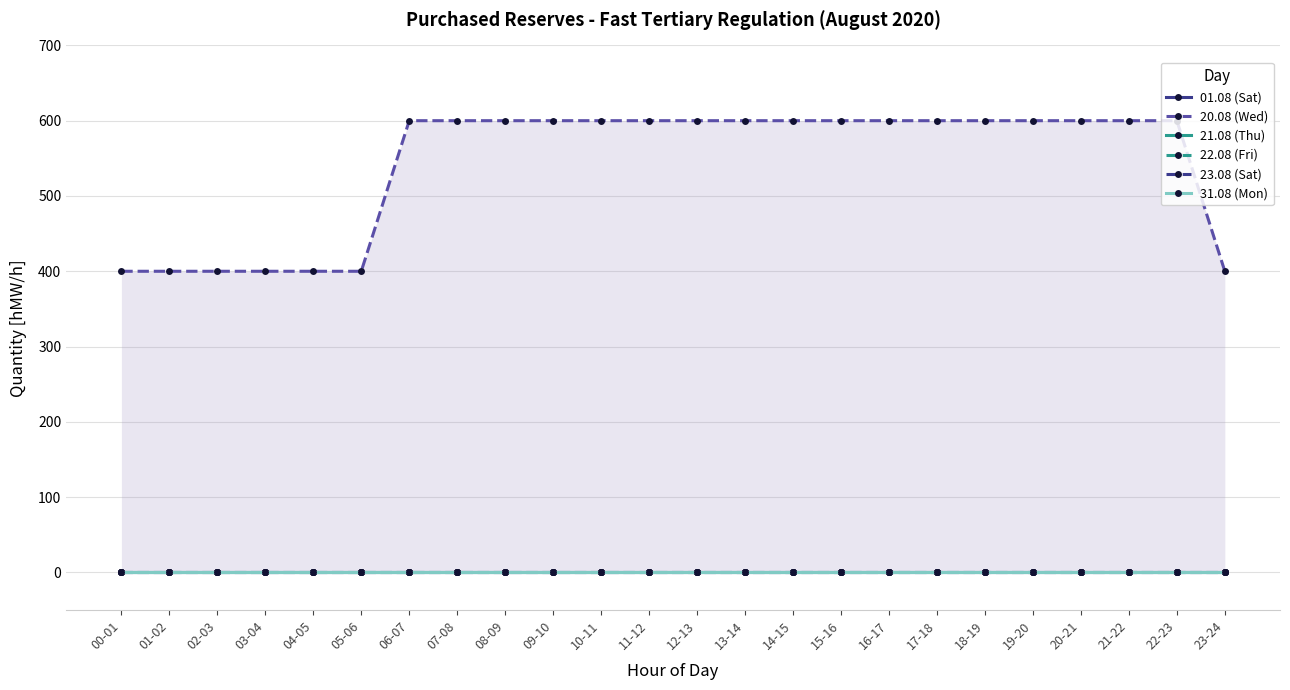

True or false: 20.08 (Wed) has a value of 585 at 23-24.

False